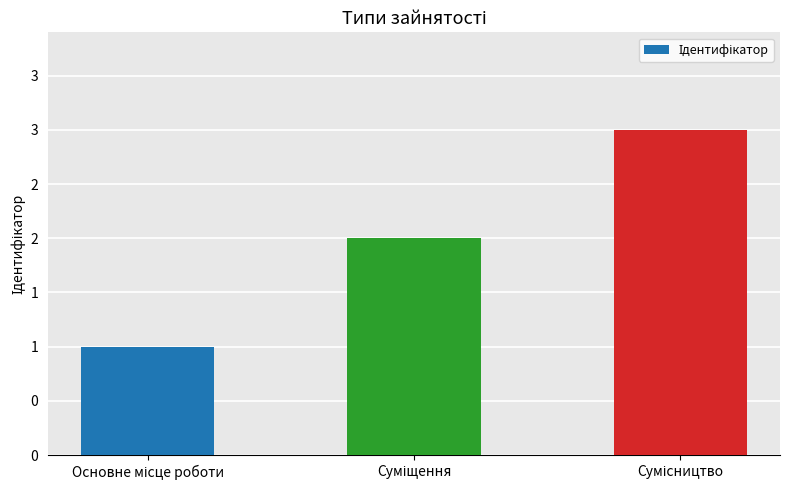

Count the values in the range 1 to 3.

3